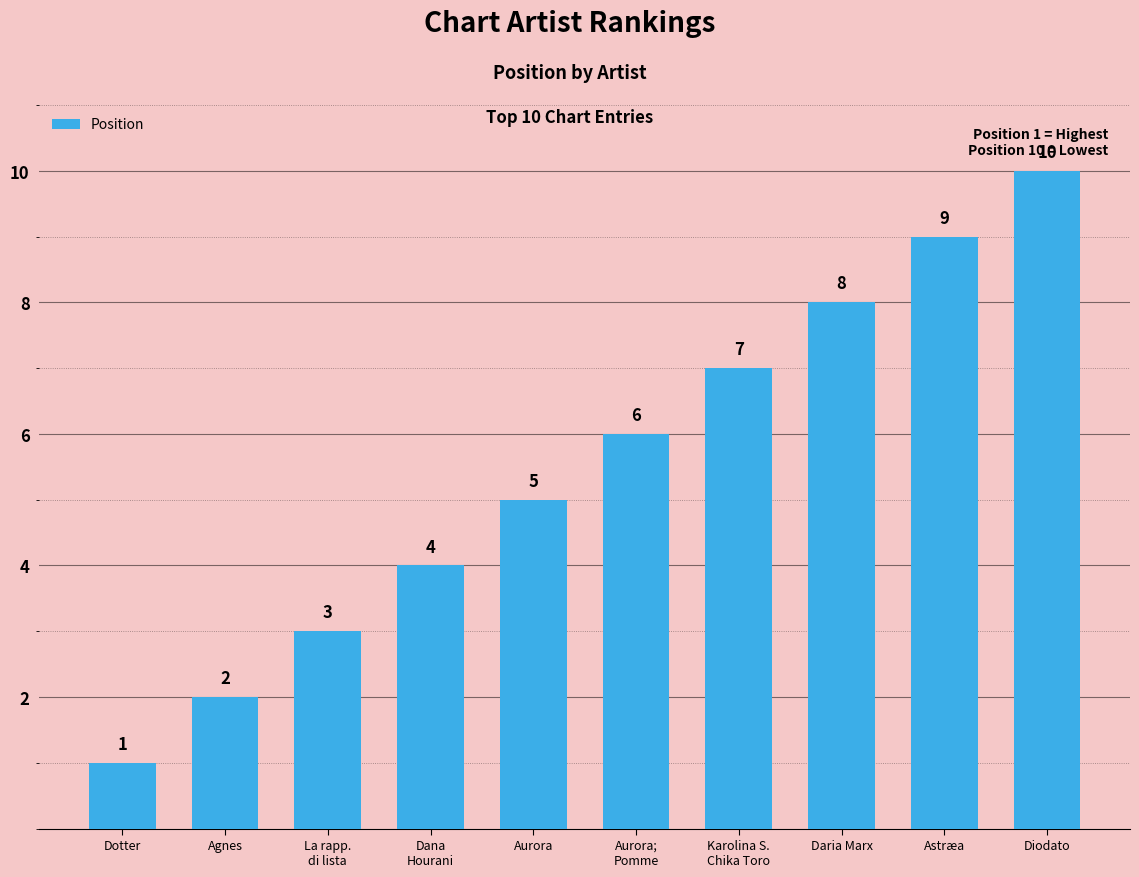

How many data points are less than 6?

5